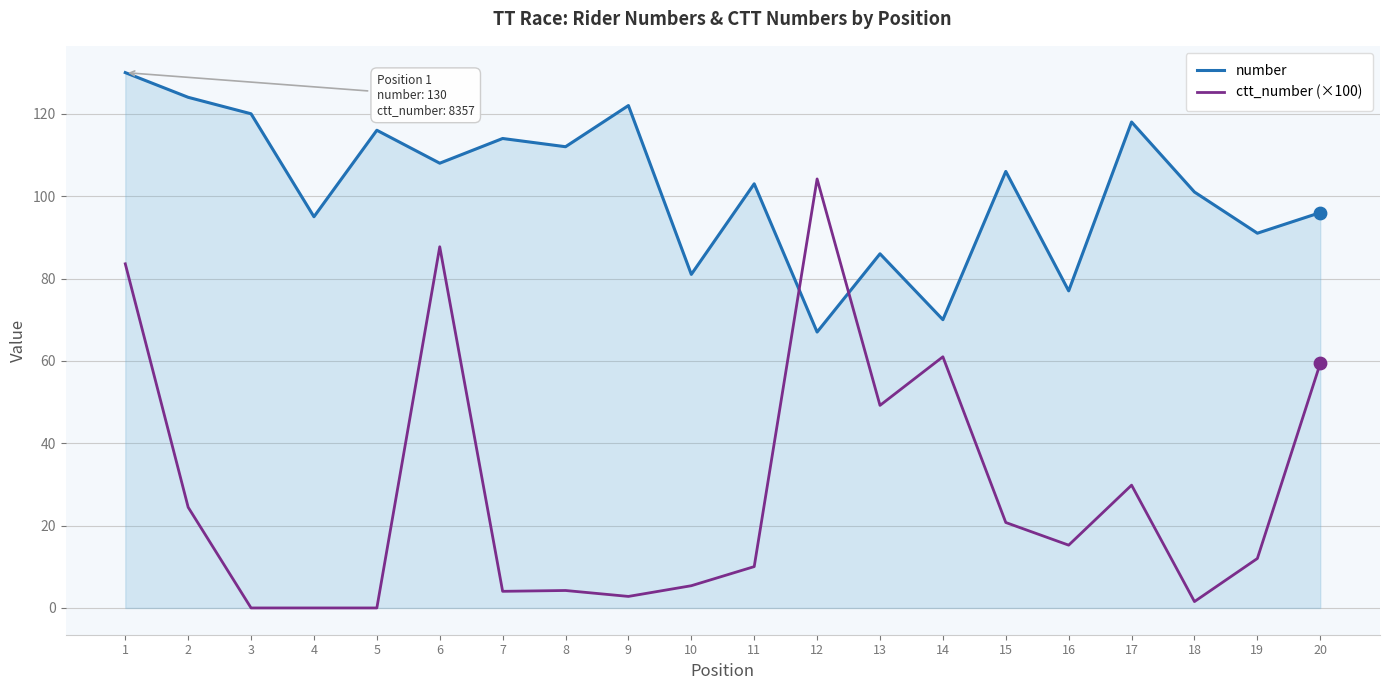

Is the value of number at 1 greater than the value of ctt_number (×100) at 18?

Yes